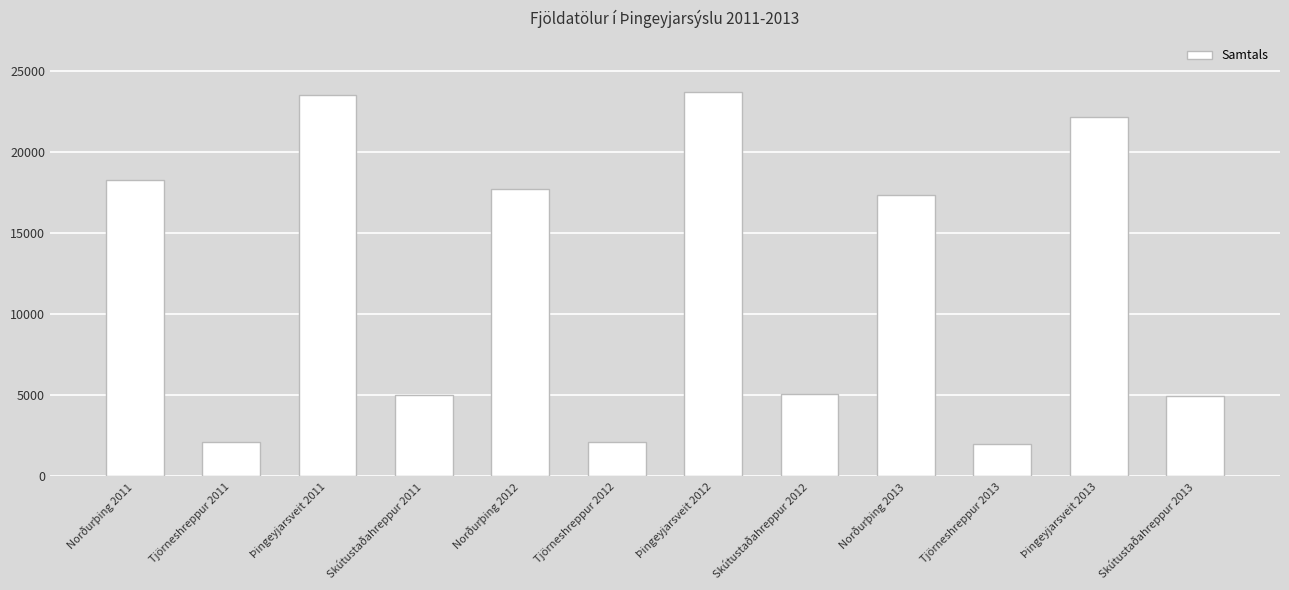

How many bars are there in total?

12